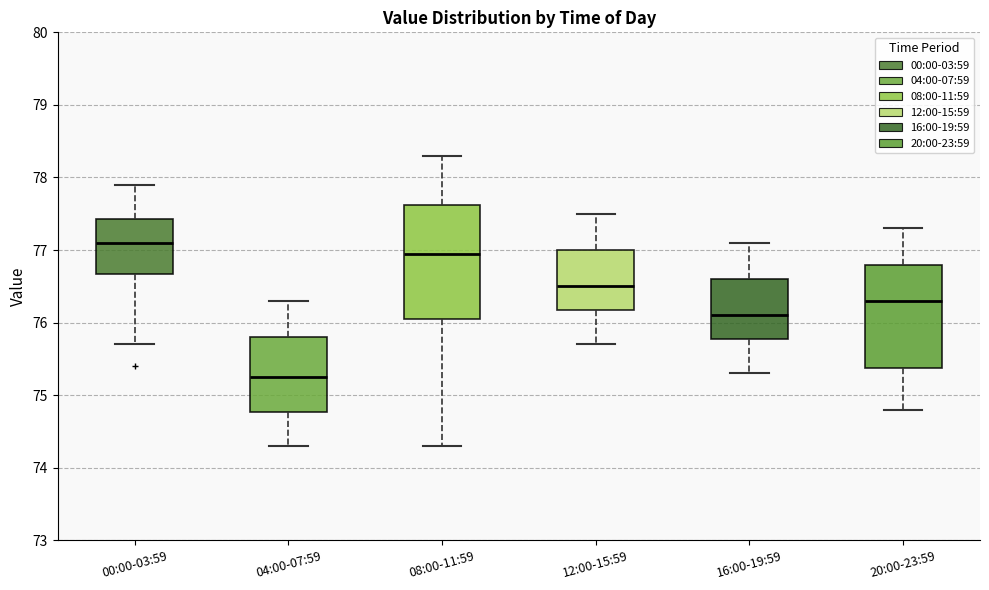

Reading left to right, read every box against the y-axis: the position of its median line, the range the box covers, and the ends of its whiskers. The values are not printed on the chart, so give them approximately, as read against the axis.

00:00-03:59: median 77.1, box 76.7 to 77.4, whiskers 75.7 to 77.9
04:00-07:59: median 75.3, box 74.8 to 75.8, whiskers 74.3 to 76.3
08:00-11:59: median 77.0, box 76.1 to 77.6, whiskers 74.3 to 78.3
12:00-15:59: median 76.5, box 76.2 to 77.0, whiskers 75.7 to 77.5
16:00-19:59: median 76.1, box 75.8 to 76.6, whiskers 75.3 to 77.1
20:00-23:59: median 76.3, box 75.4 to 76.8, whiskers 74.8 to 77.3